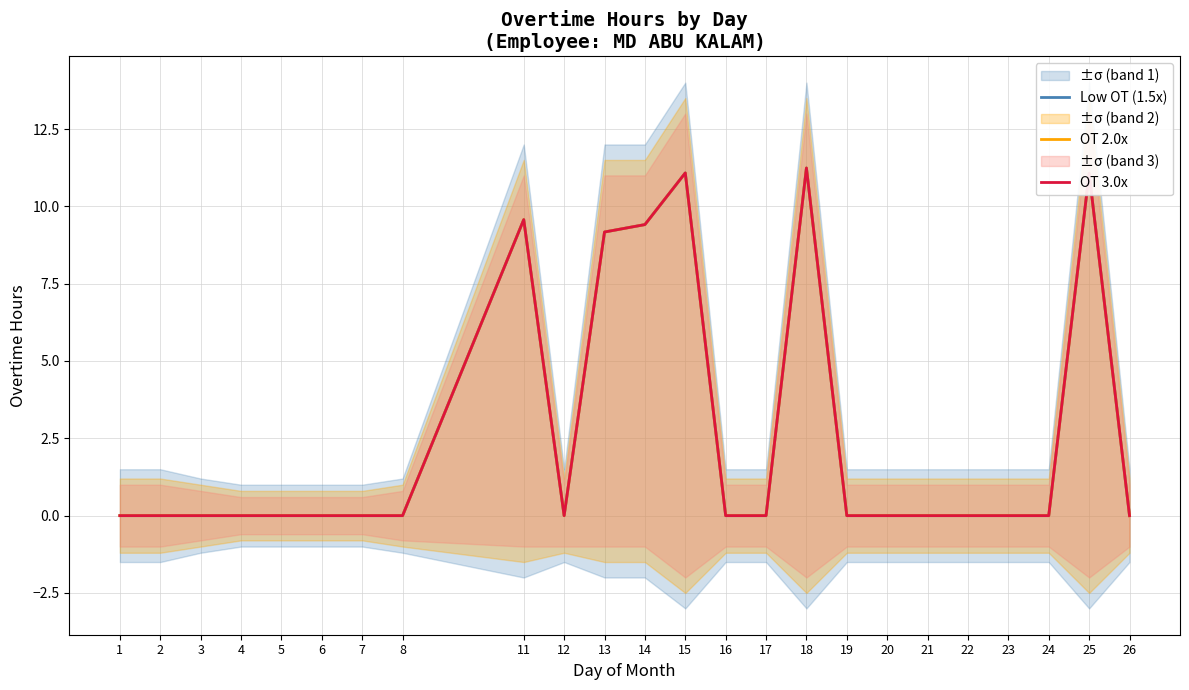

How many data points in Low OT (1.5x) are above 0?

6